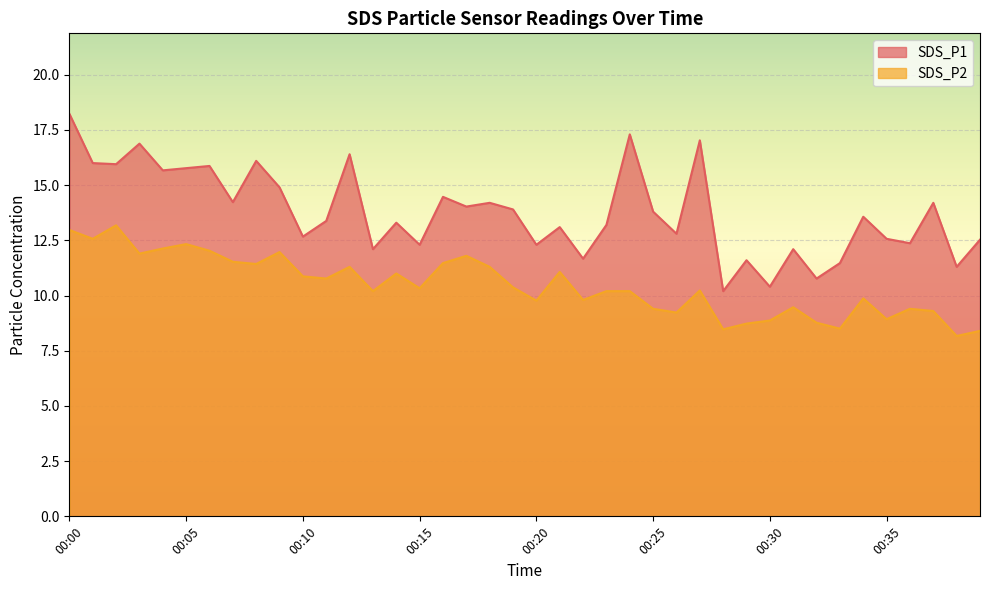

Reading right to left, list all the values displayed in this chart.

SDS_P1: 12.5	11.3	14.2	12.4	12.6	13.6	11.5	10.8	12.1	10.4	11.6	10.2	17.0	12.8	13.8	17.3	13.2	11.7	13.1	12.3	13.9	14.2	14.0	14.5	12.3	13.3	12.1	16.4	13.4	12.7	14.9	16.1	14.2	15.9	15.8	15.7	16.9	15.9	16.0	18.2
SDS_P2: 8.4	8.2	9.3	9.4	8.9	9.9	8.5	8.8	9.5	8.9	8.7	8.5	10.2	9.2	9.4	10.2	10.2	9.8	11.1	9.8	10.4	11.3	11.8	11.5	10.3	11.0	10.2	11.3	10.8	10.9	12.0	11.4	11.5	12.0	12.3	12.1	11.9	13.2	12.6	13.0